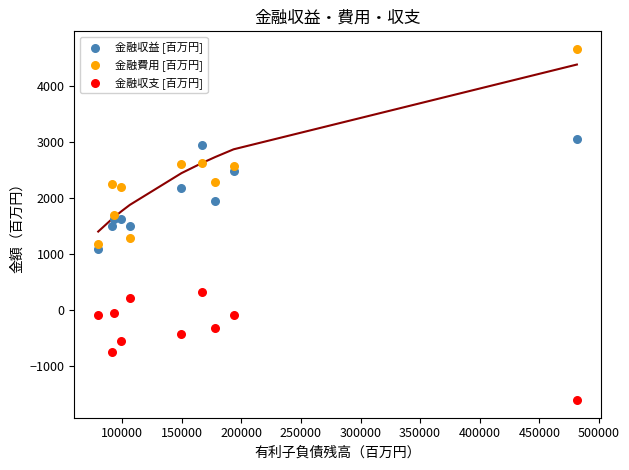

Which series has the largest Y range (max minus min)?

金融費用 [百万円]